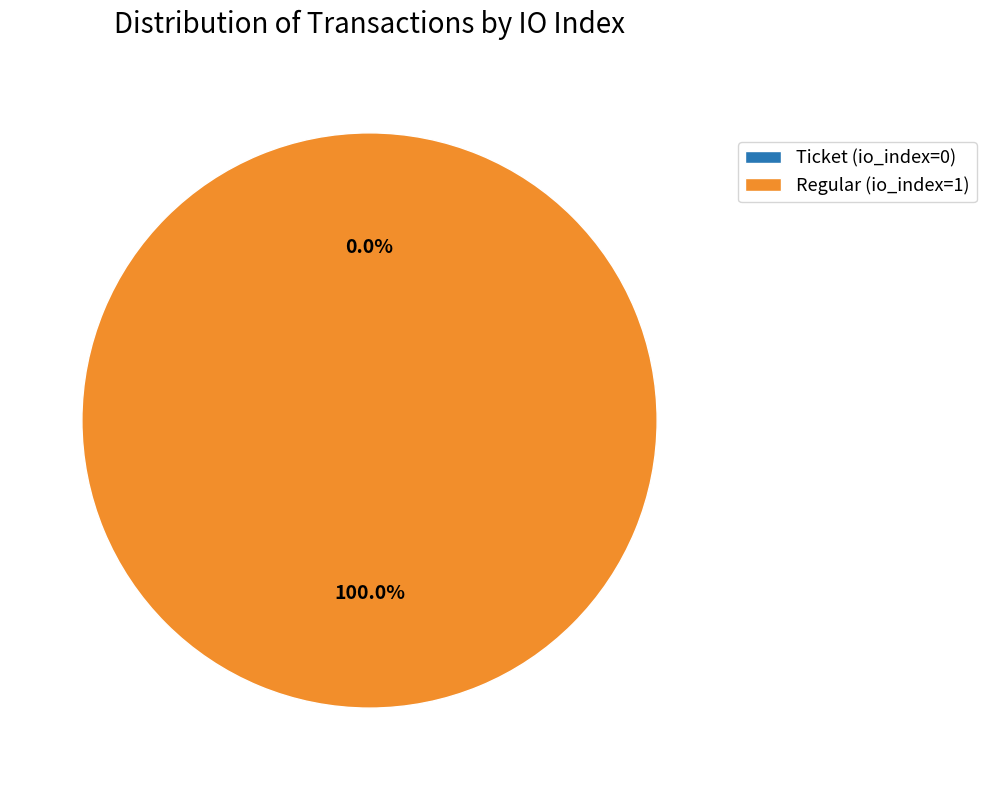

Does Ticket (io_index=0) account for over 50% of the chart?

No